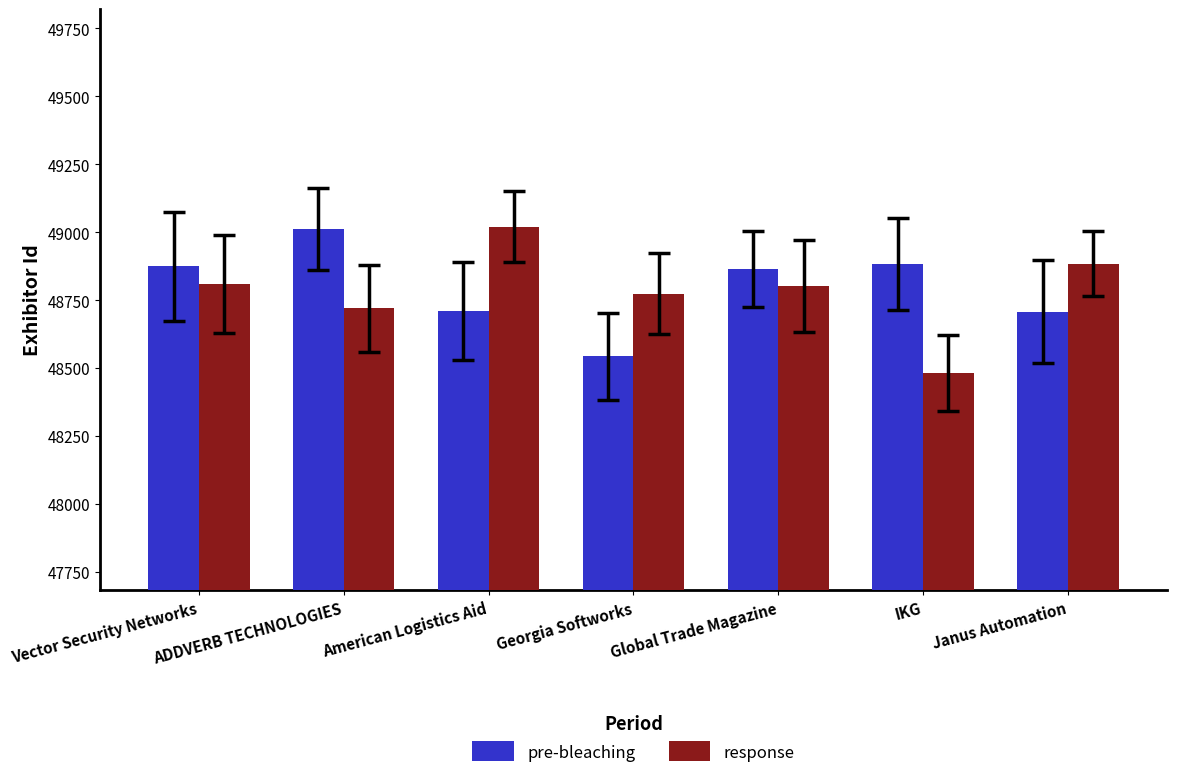

What is the average value of the response series?

48784